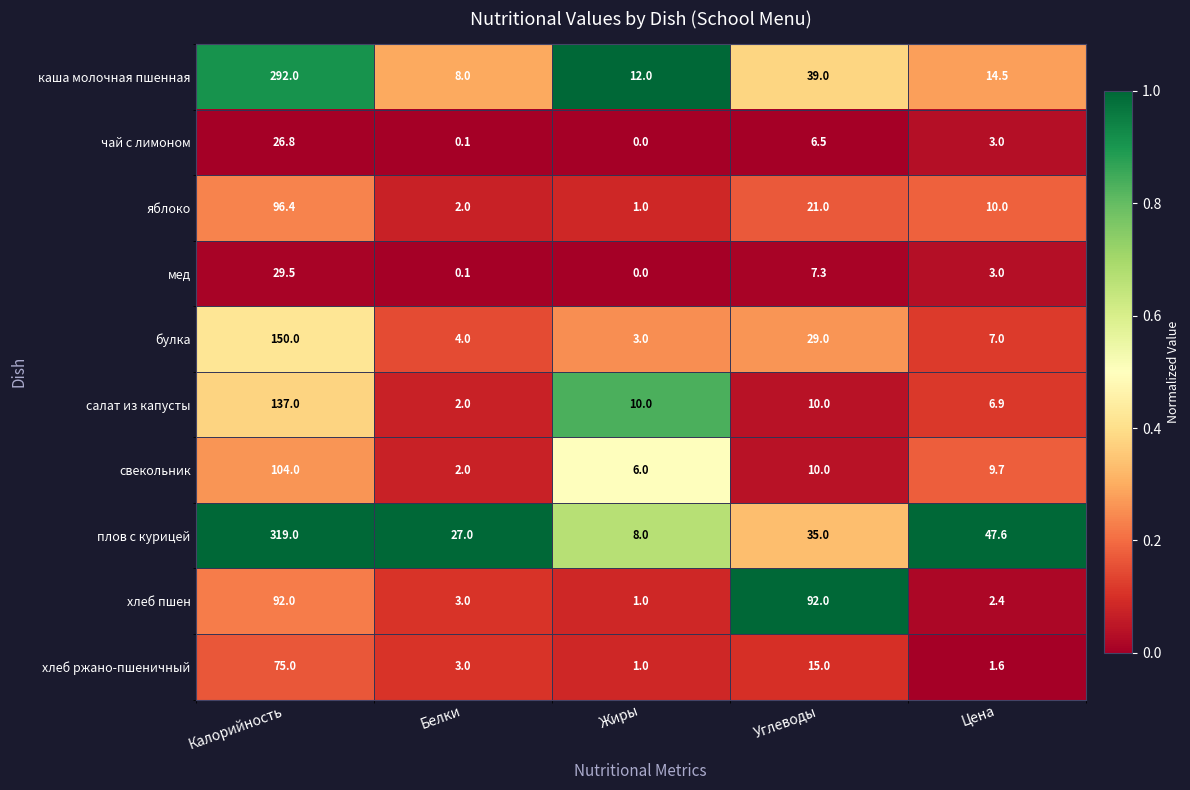

What is the difference between the плов с курицей values at Углеводы and Цена?

12.6